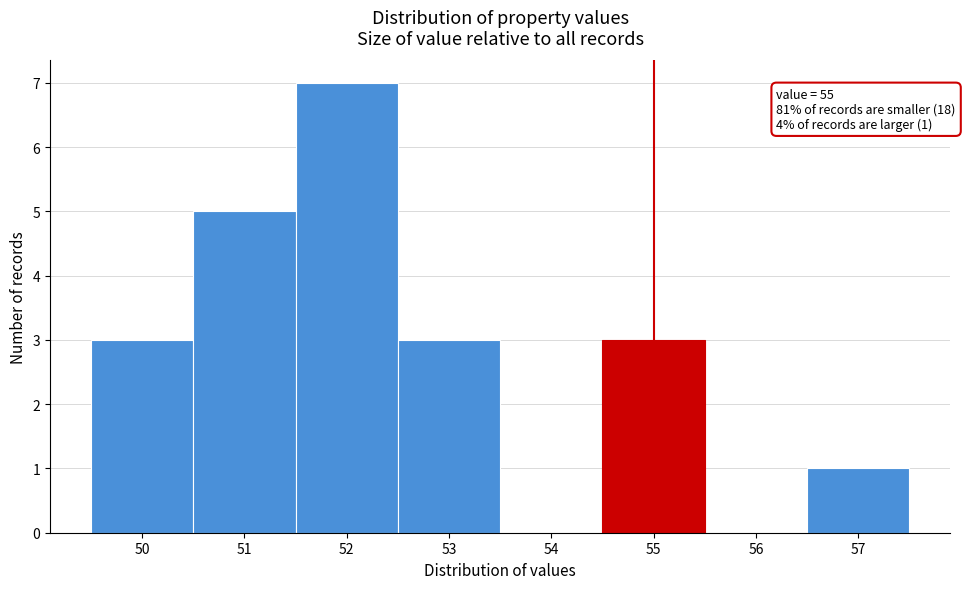

Which range on the x-axis has the tallest bar?

51.5 to 52.5